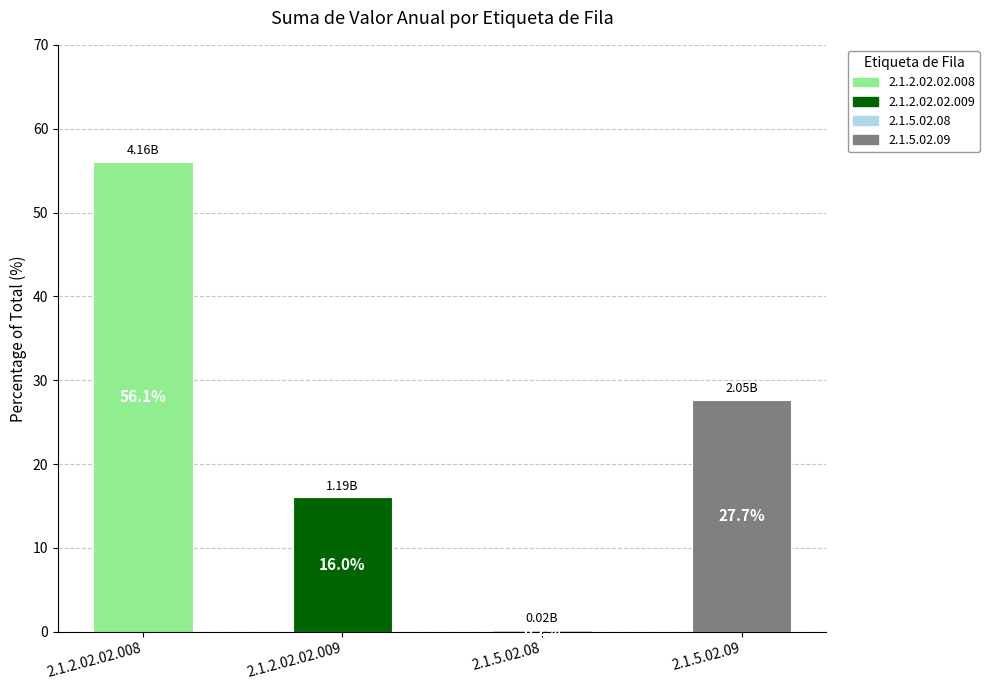

Does the chart contain stacked bars?

No